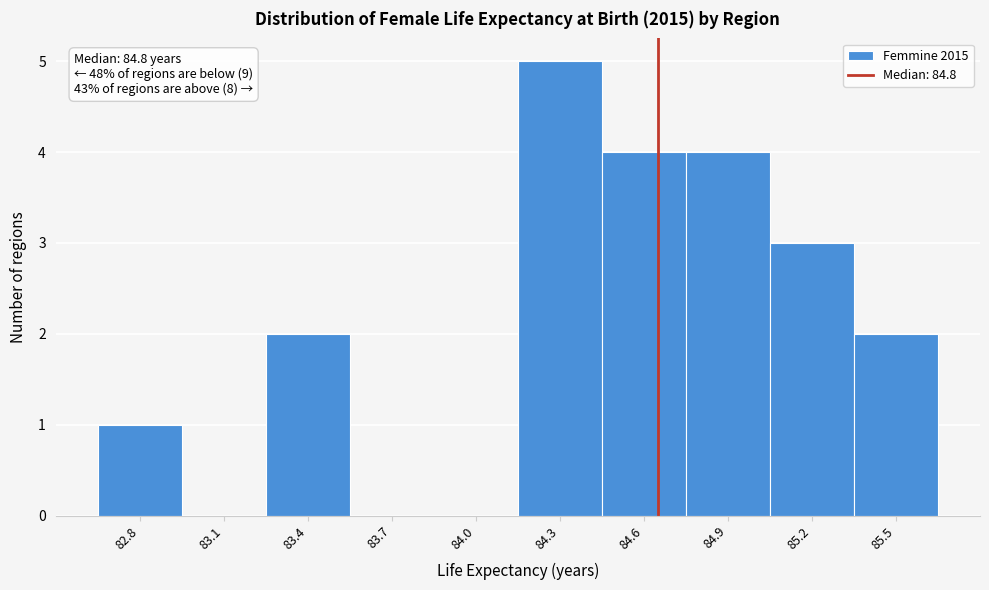

Reading right to left, list all the values displayed in this chart.

85.5=2	85.2=3	84.9=4	84.6=4	84.3=5	84.0=0	83.7=0	83.4=2	83.1=0	82.8=1